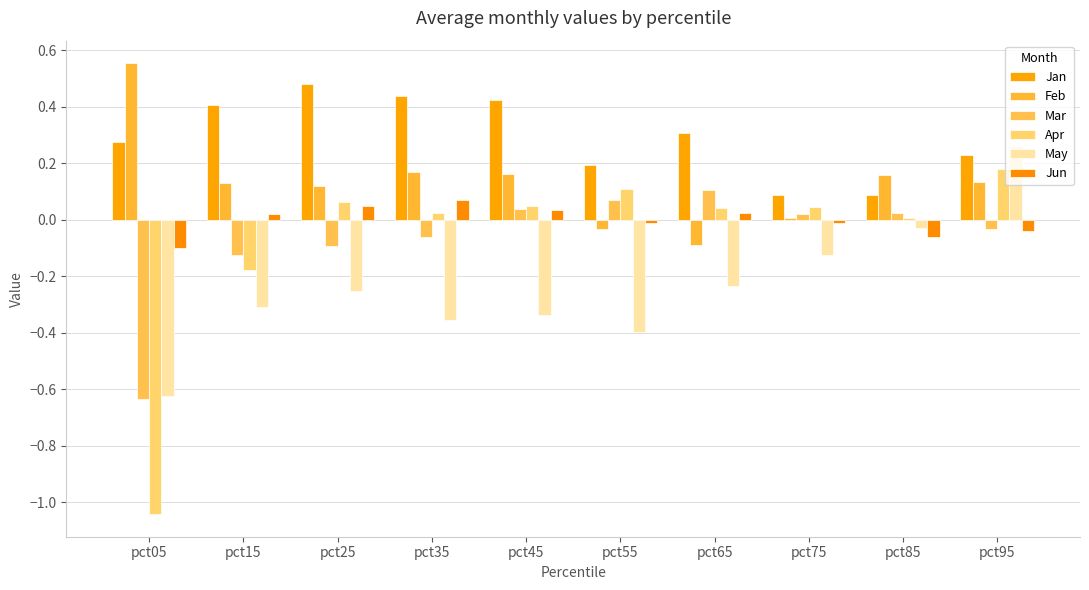

How many data points in Mar are less than 0?

5